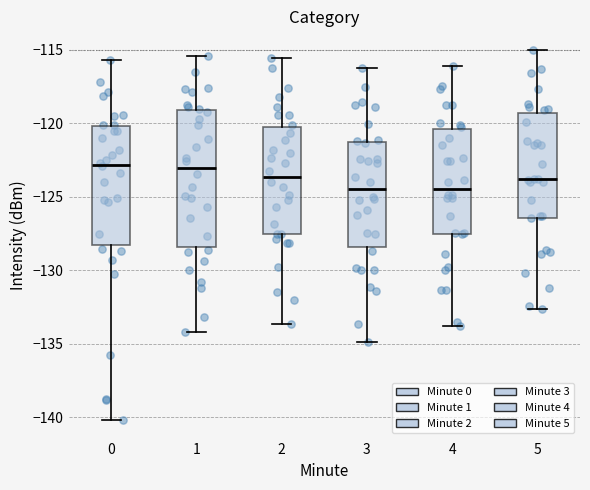

Where does the upper whisker of the box at x = 1 end on the y-axis? The values are not printed on the chart, so give them approximately, as read against the axis.

-115.5